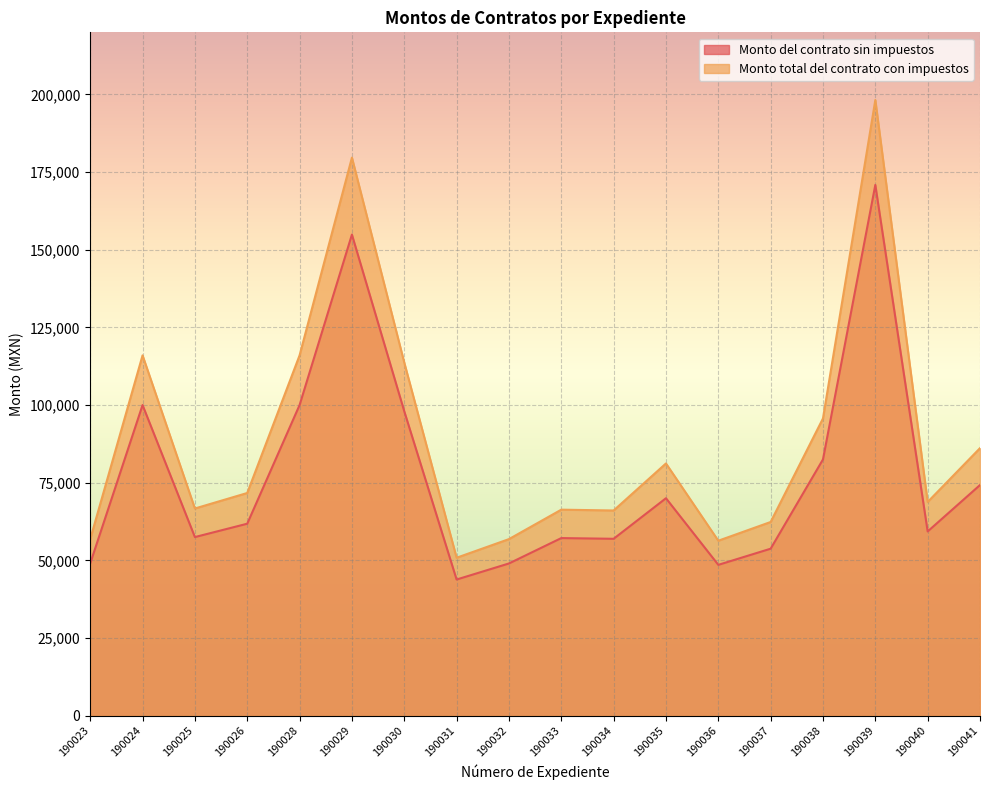

What is the maximum value shown in the chart?

198203.4